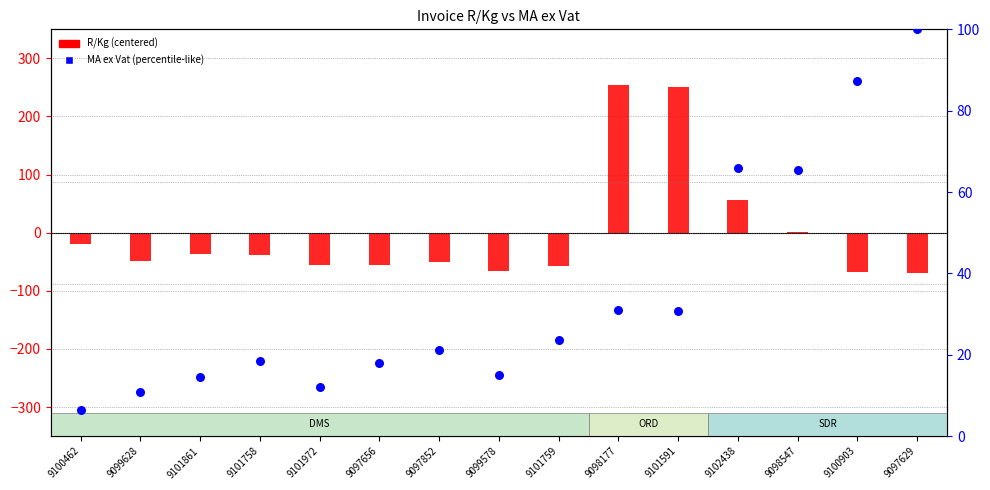

Is the value of R/Kg (centered) at 9101861 greater than the value of MA ex Vat (percentile-like) at 9097656?

No